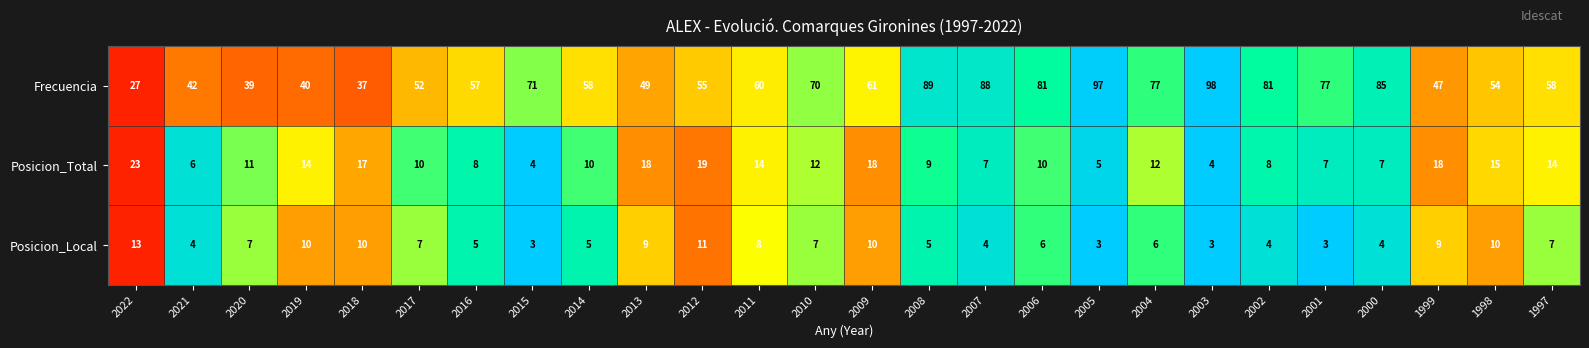

What is the difference between the maximum and minimum values in the Frecuencia series?

71